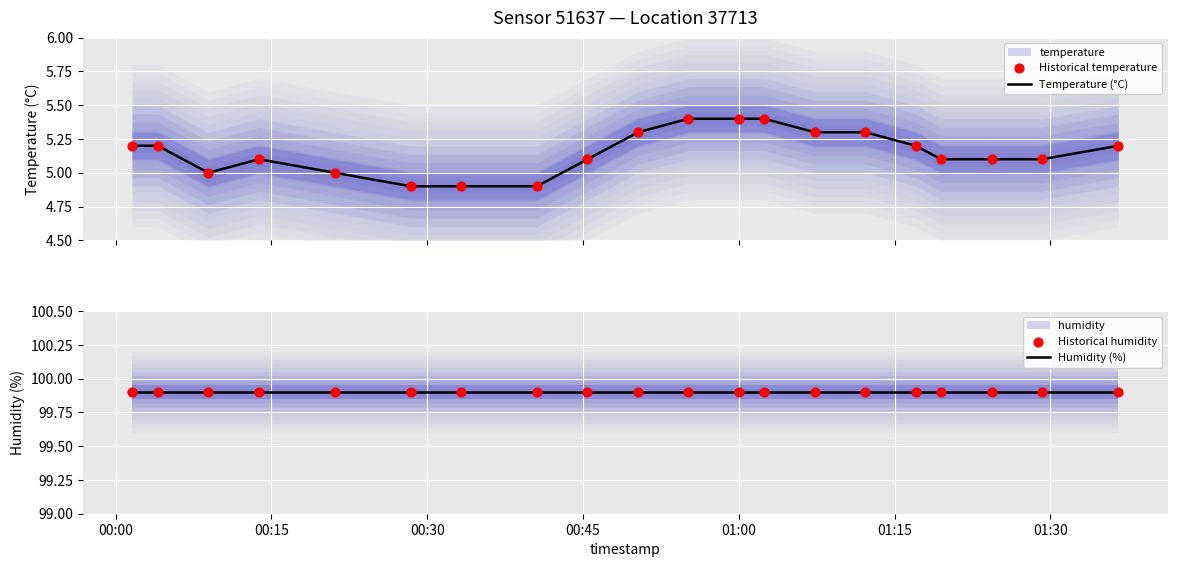

Which series has the largest total across all categories?

Humidity (%)